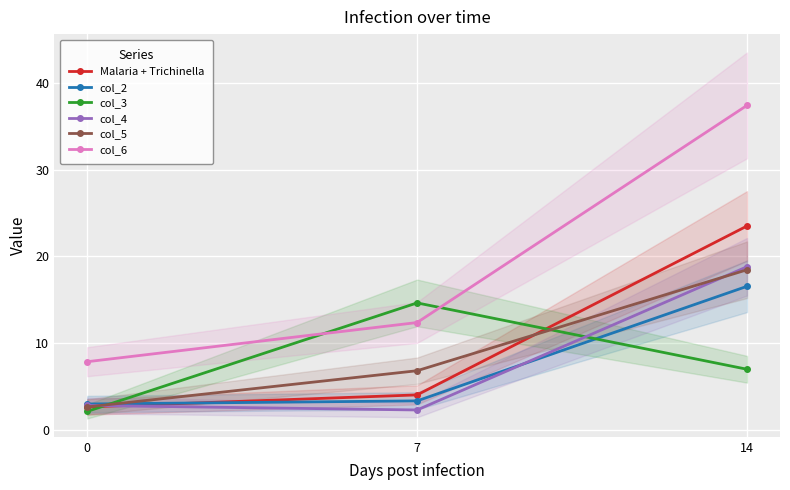

List the labels in order of col_5 value, smallest first.

0, 7, 14